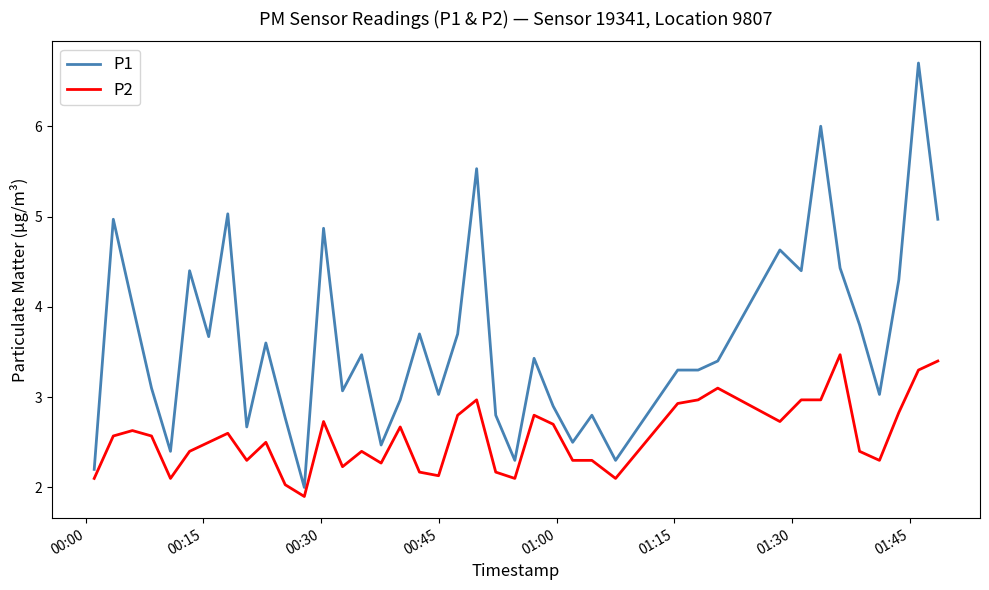

Which series has the largest range (max minus min)?

P1